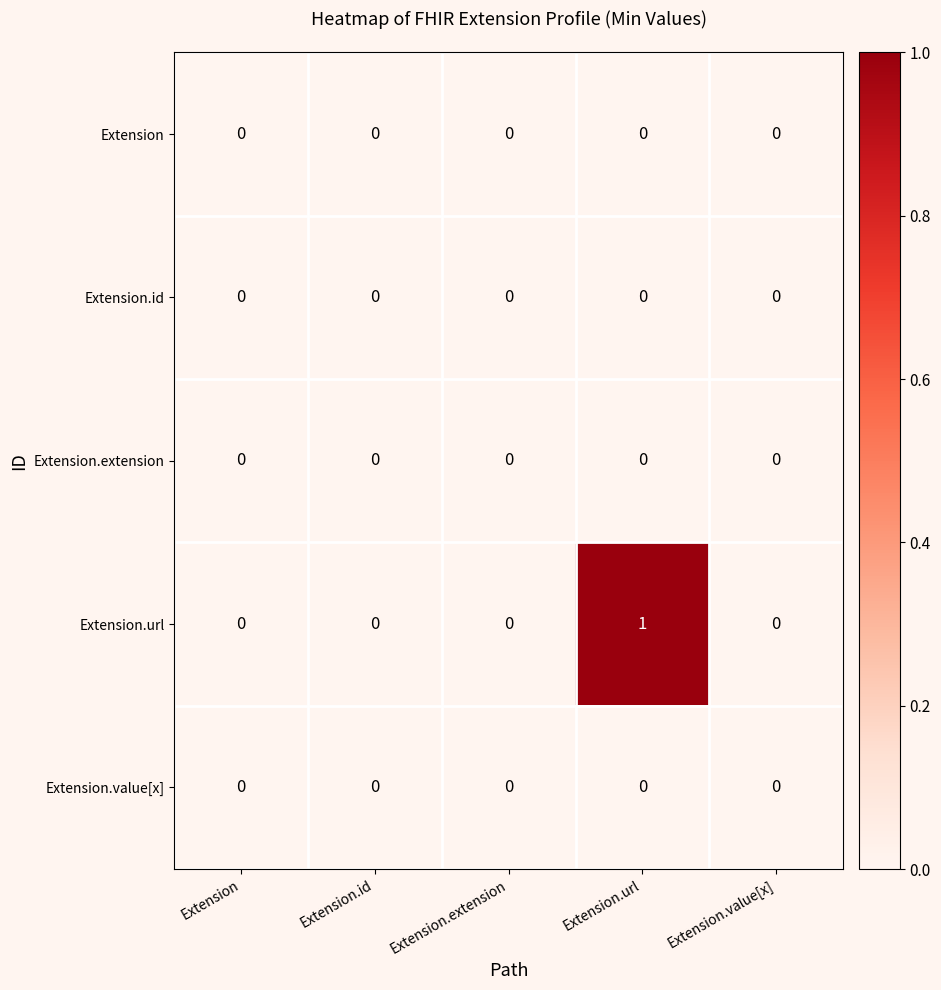

How many series are shown in this chart?

5